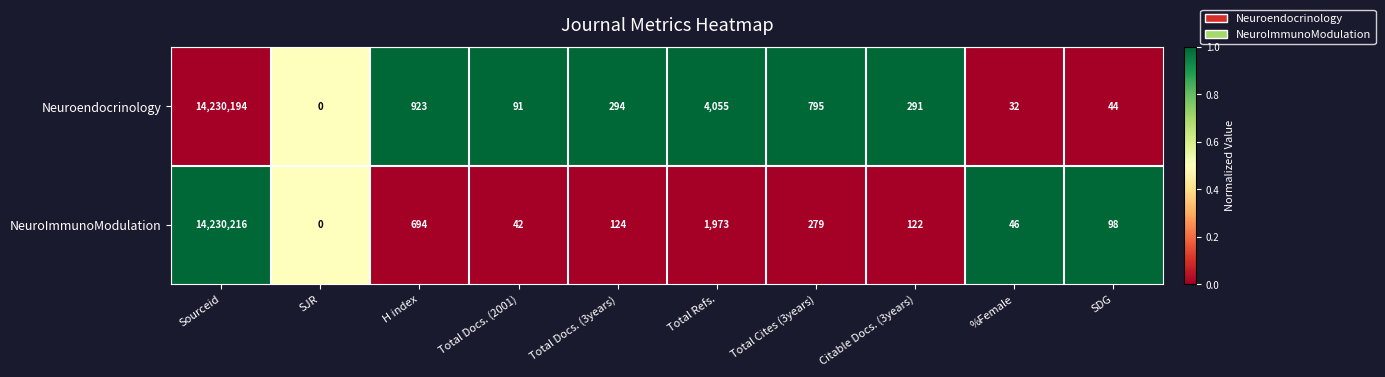

What is the difference between the maximum and minimum values in the NeuroImmunoModulation series?

14230216